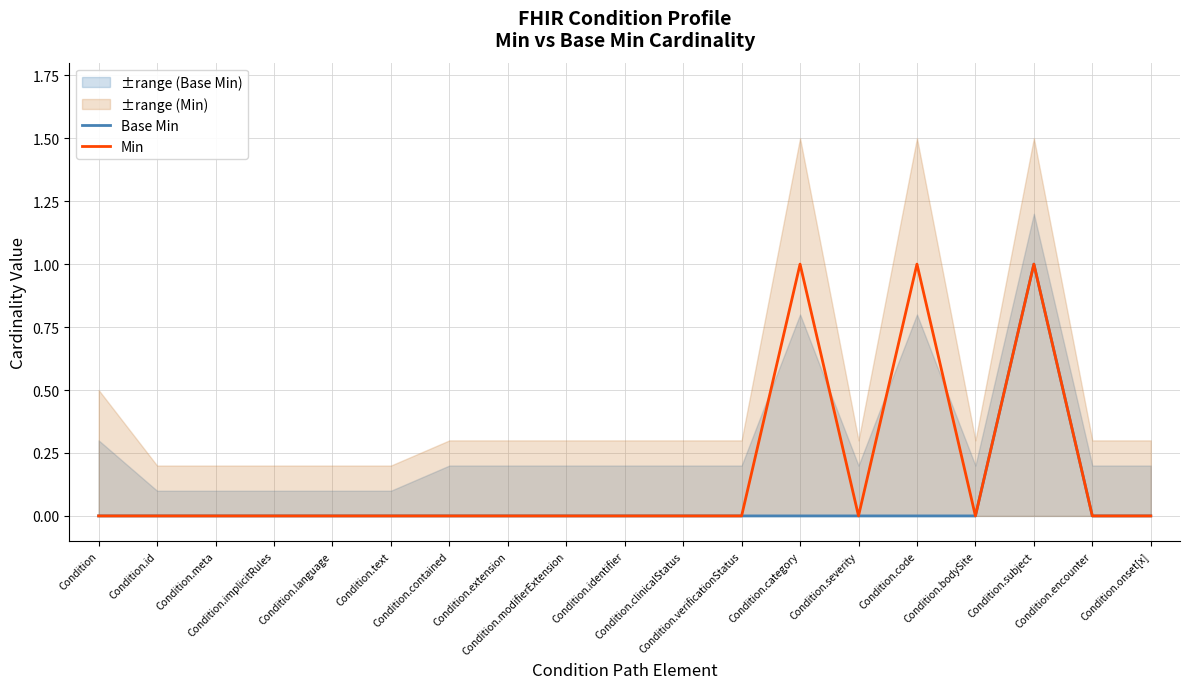

How many positive values does the Min series have?

3